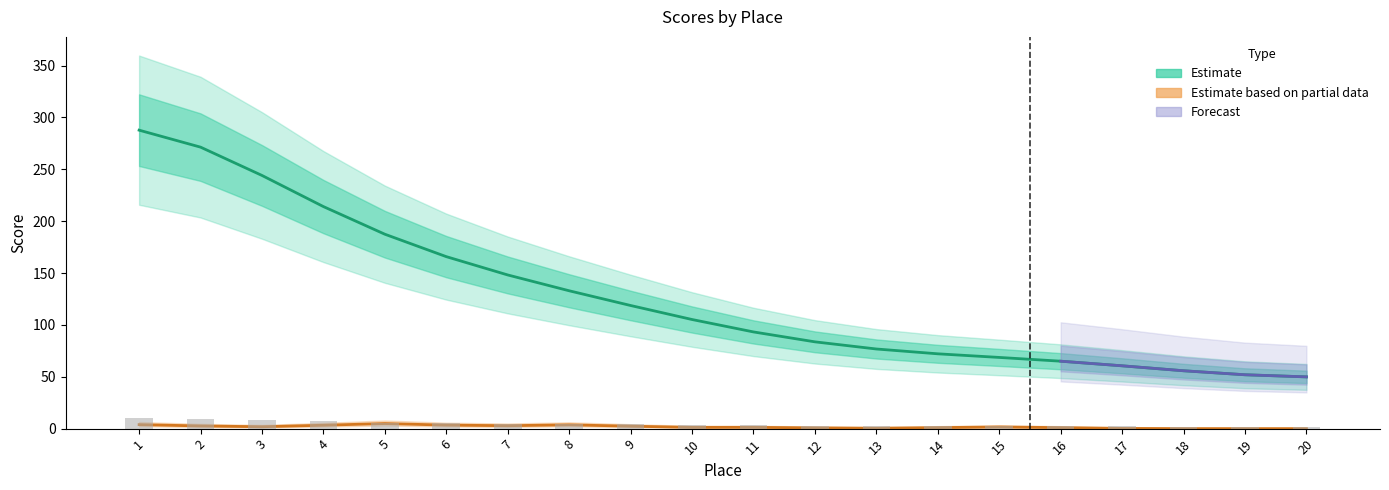

What is the smallest value displayed?

1.6